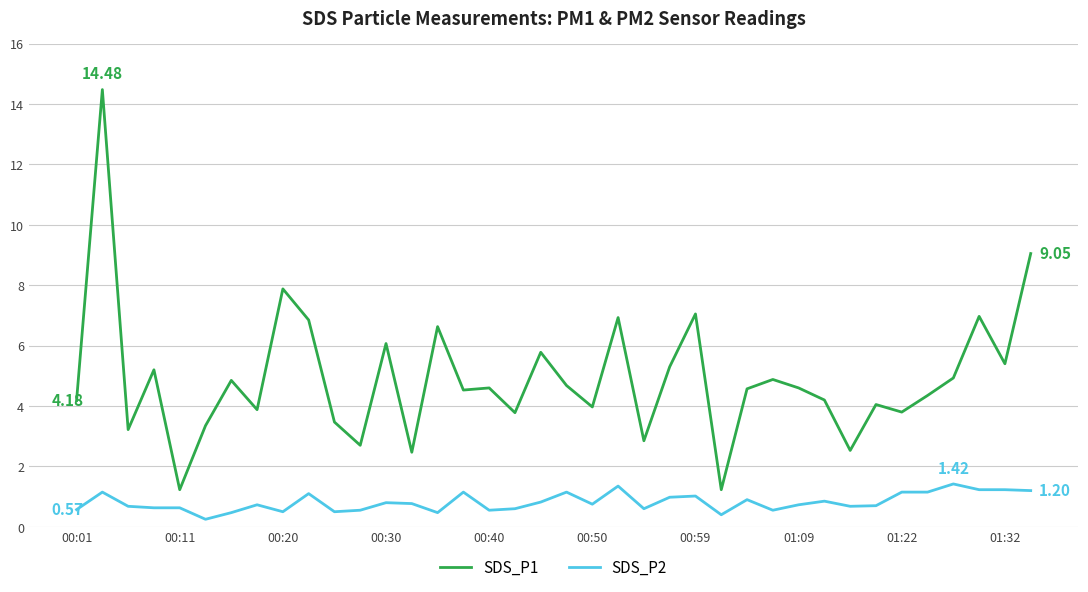

Which series has the largest total across all categories?

SDS_P1